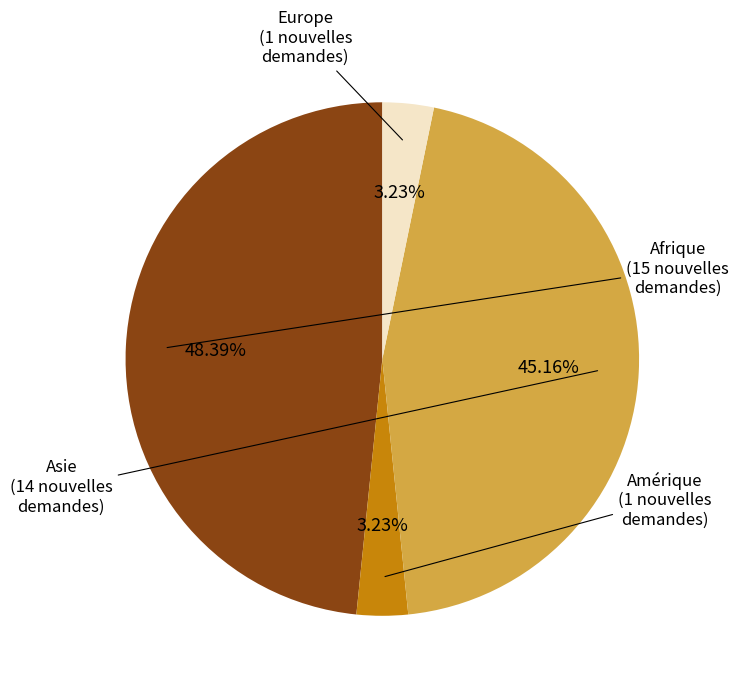

To the nearest percent, what portion does Amérique represent?

3%